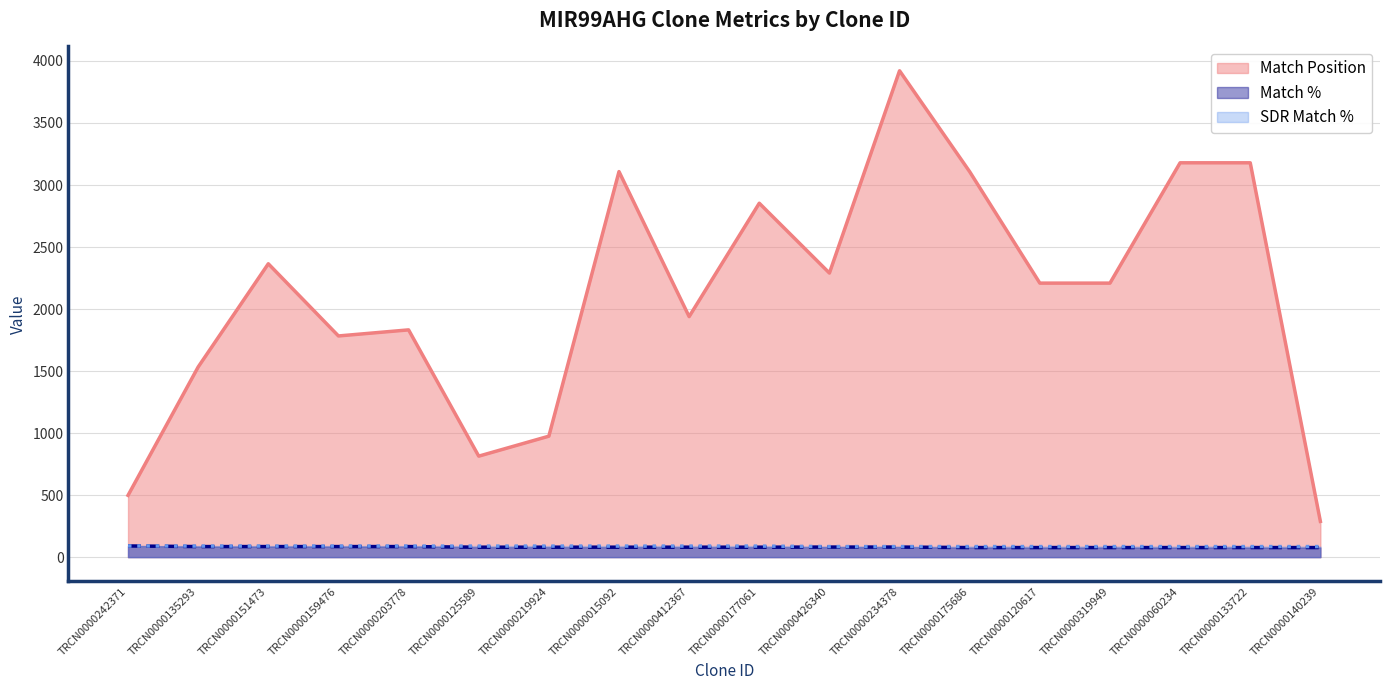

True or false: Match % has a value of 108 at TRCN0000175686.

False